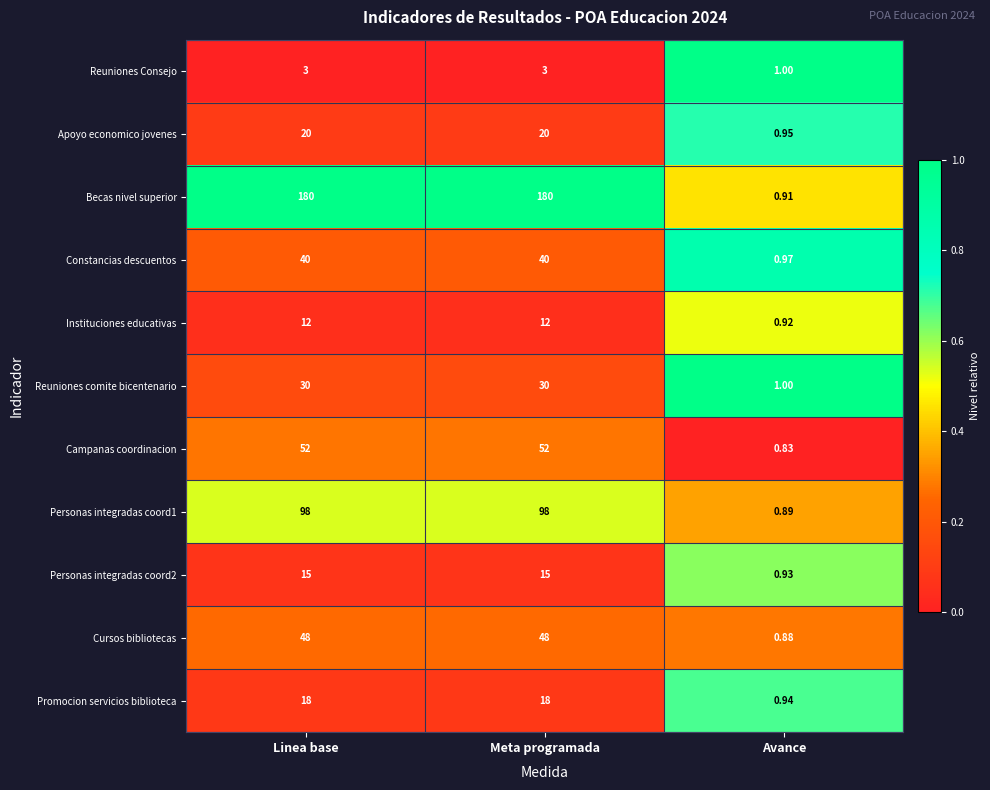

Between Linea base and Avance, which series saw the biggest shift?

Becas nivel superior